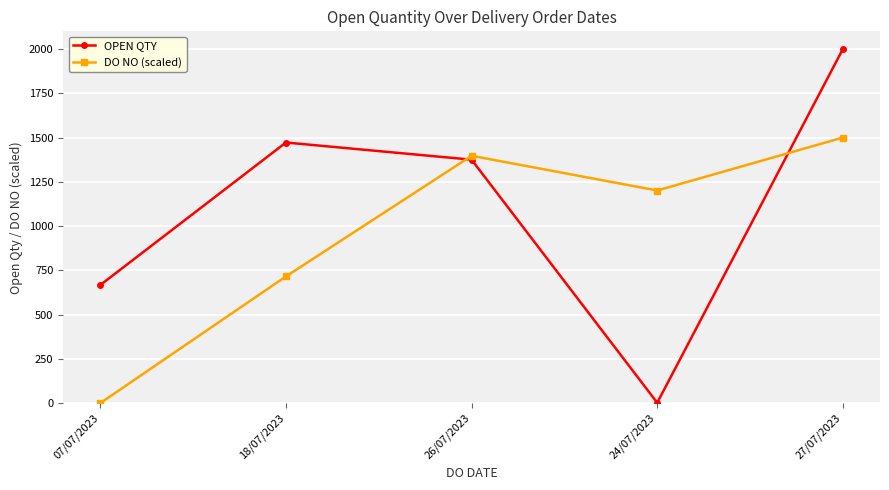

Is it true that OPEN QTY equals 2198.1 at 18/07/2023?

False